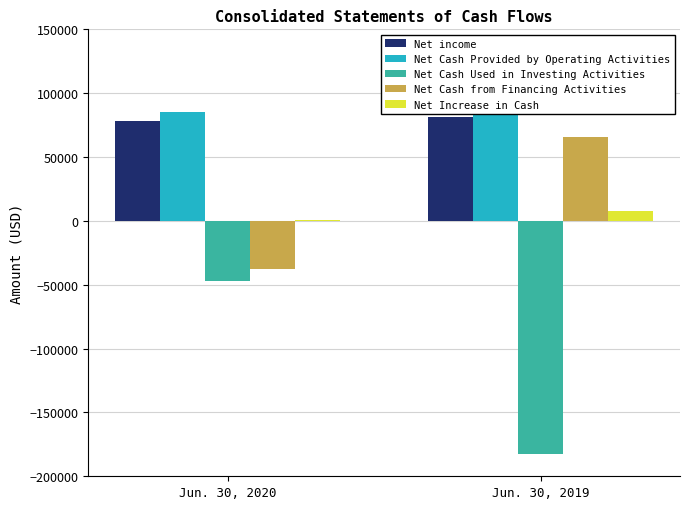

What is the average value of the Net Cash Used in Investing Activities series?

-114912